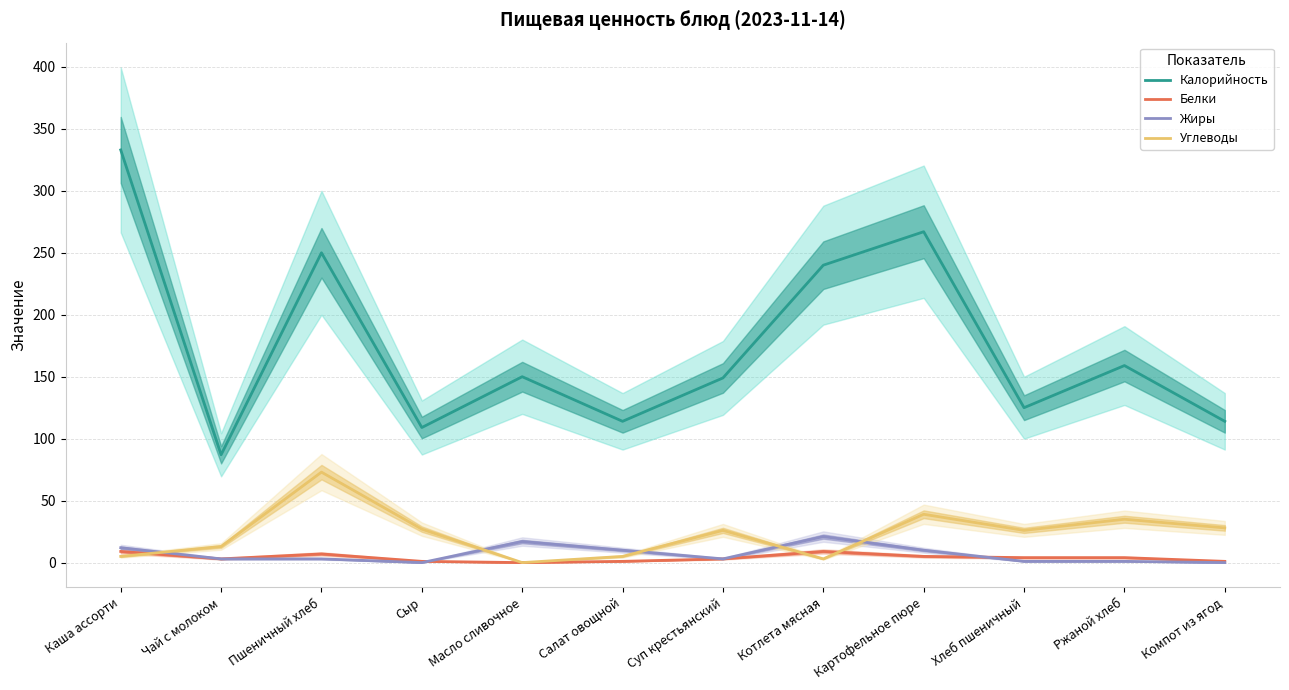

At Суп крестьянский, list the series in order from largest to smallest.

Калорийность, Углеводы, Белки, Жиры